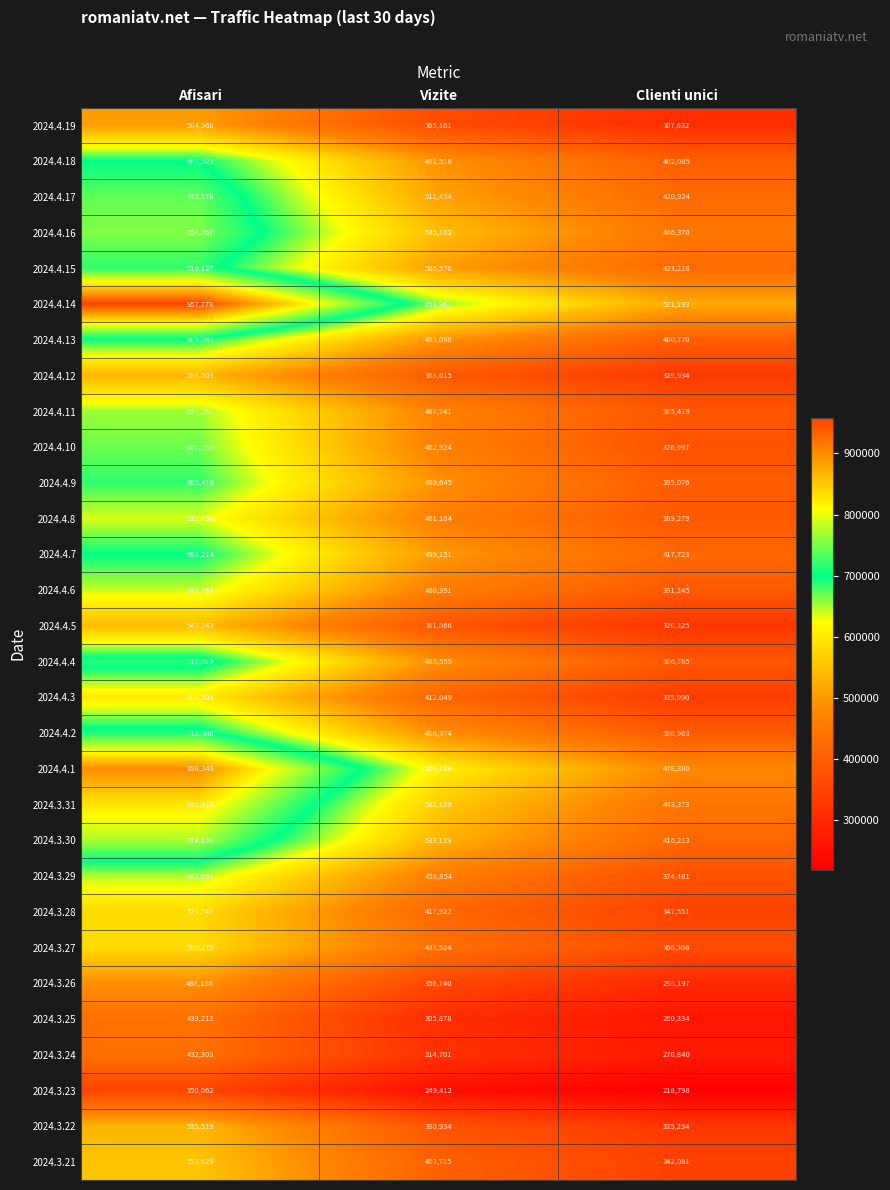

What is the smallest value displayed?

218798